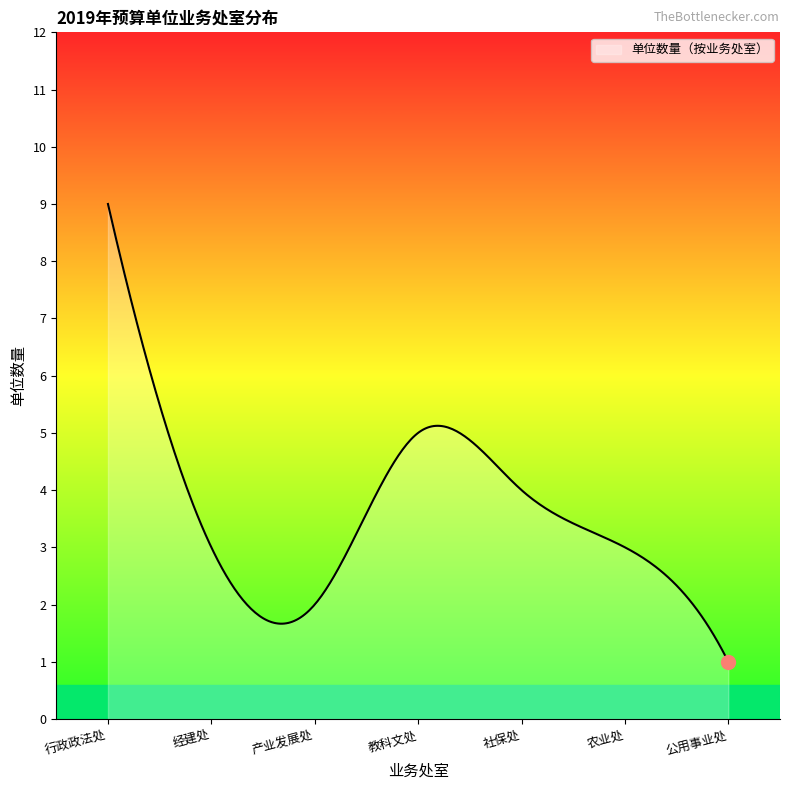

What is the difference between the maximum and minimum values?

8.0